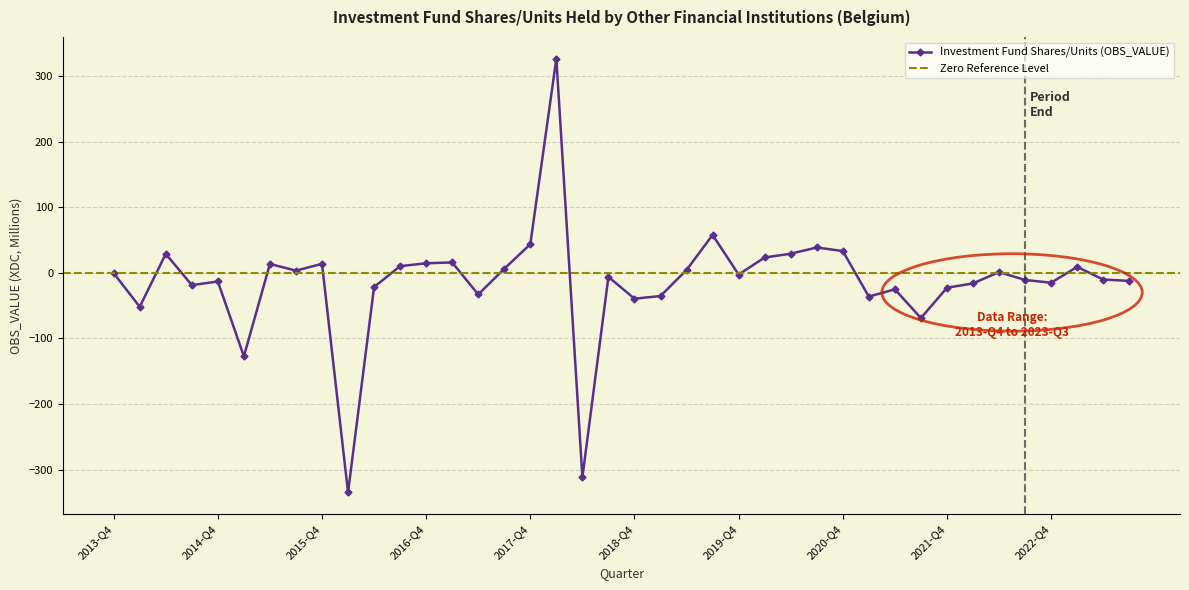

At which category does the chart reach its minimum across all series?

2016-Q1